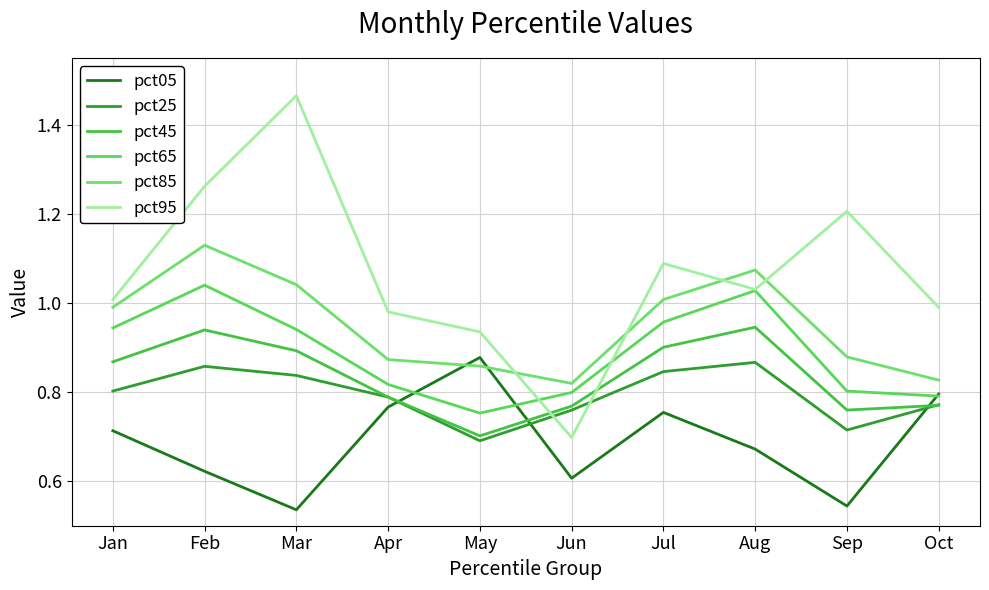

What is the minimum value for pct95?

0.7